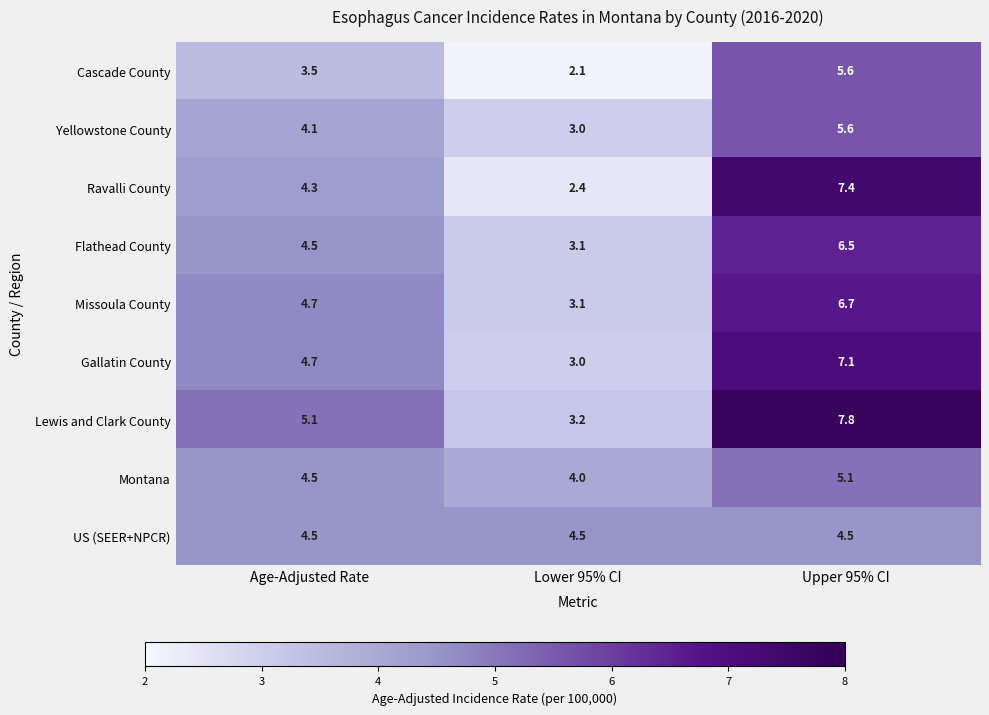

What is the difference between the maximum and minimum values in the Lewis and Clark County series?

4.6